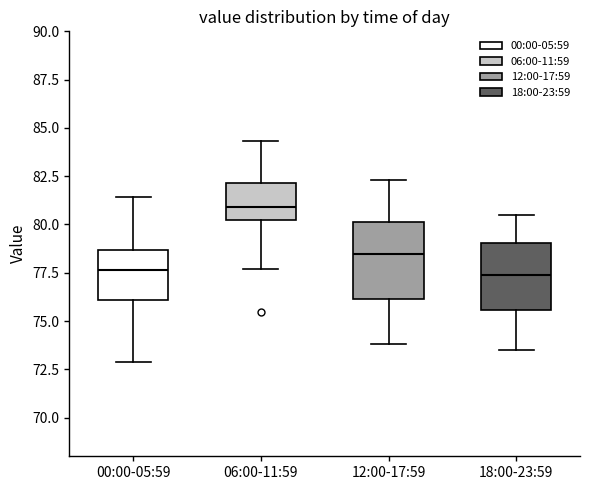

Which box is the tallest, from its lower edge to its upper edge?

12:00-17:59